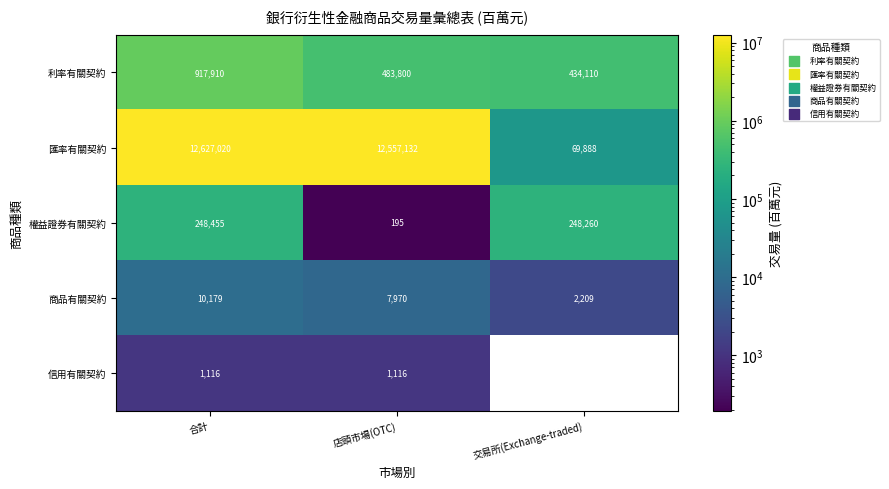

At which label is 利率有關契約 closest to 676010?

店頭市場(OTC)